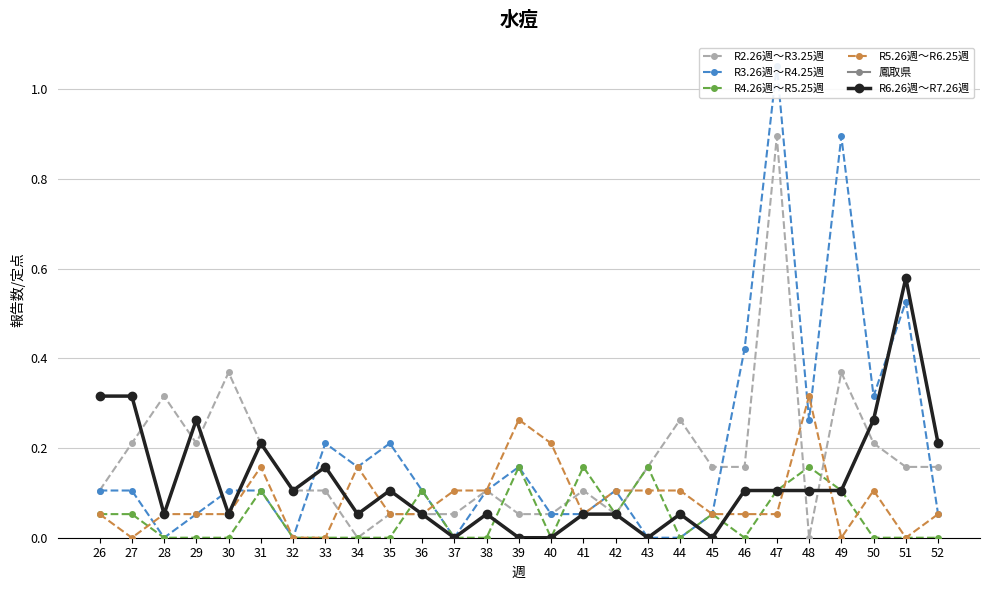

What are all the series names shown in the legend?

R2.26週～R3.25週, R3.26週～R4.25週, R4.26週～R5.25週, R5.26週～R6.25週, 鳳取県, R6.26週～R7.26週